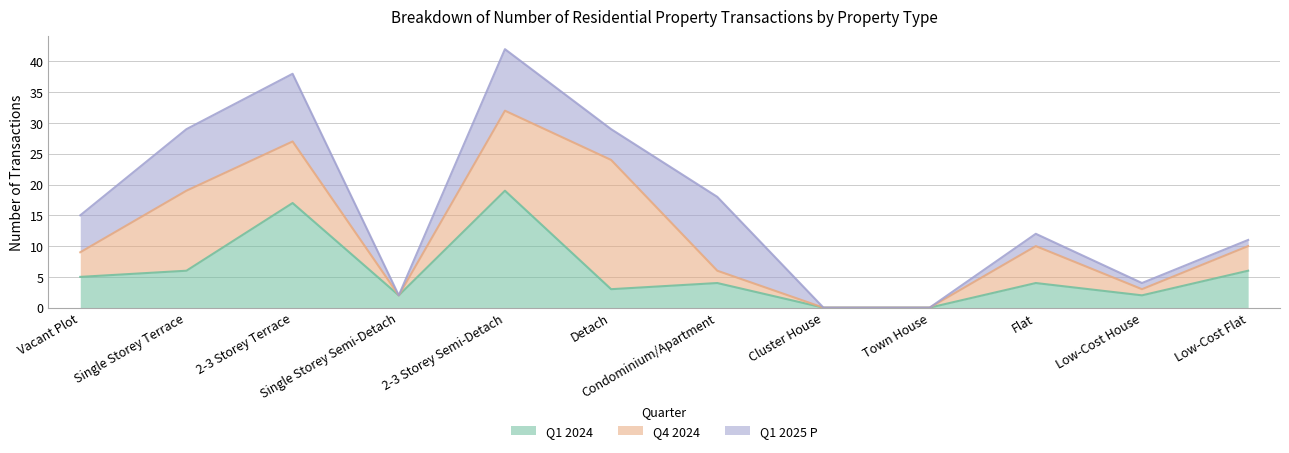

True or false: Q4 2024 has more than 0 interior local peaks.

True